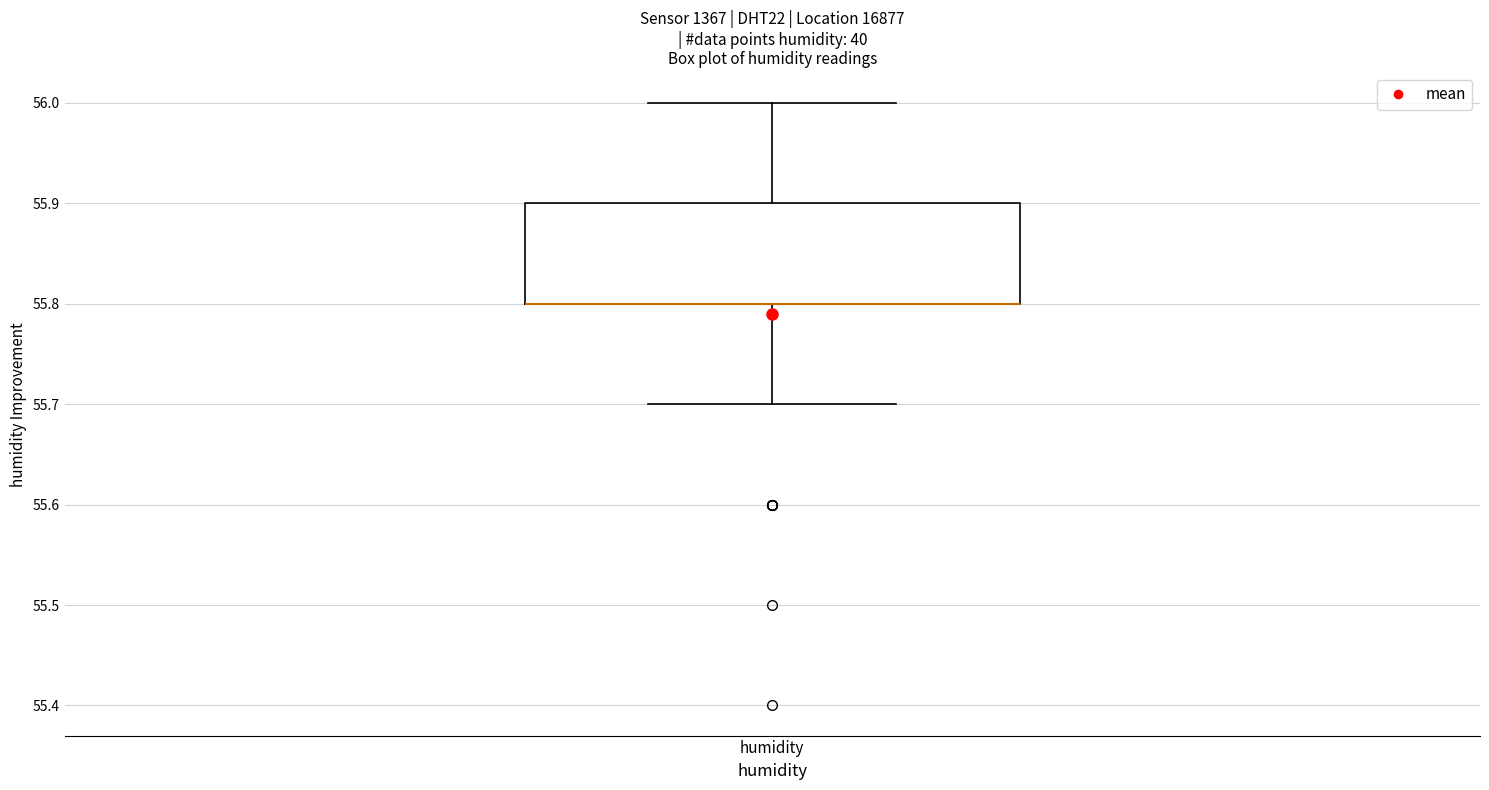

Where does the lower whisker of the box for humidity end on the y-axis? The values are not printed on the chart, so give them approximately, as read against the axis.

55.7